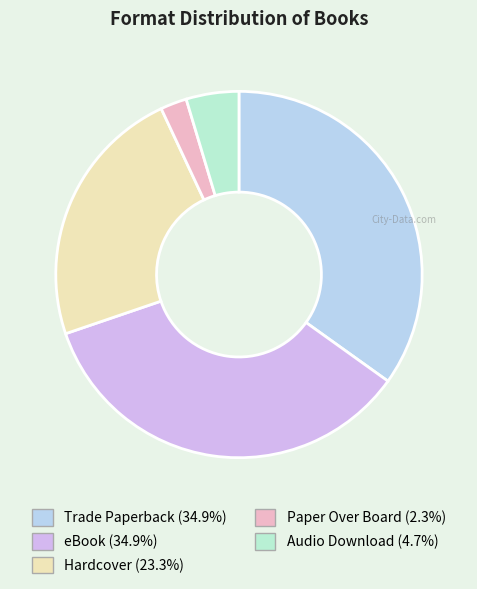

Which category has the smallest portion of the pie?

Paper Over Board